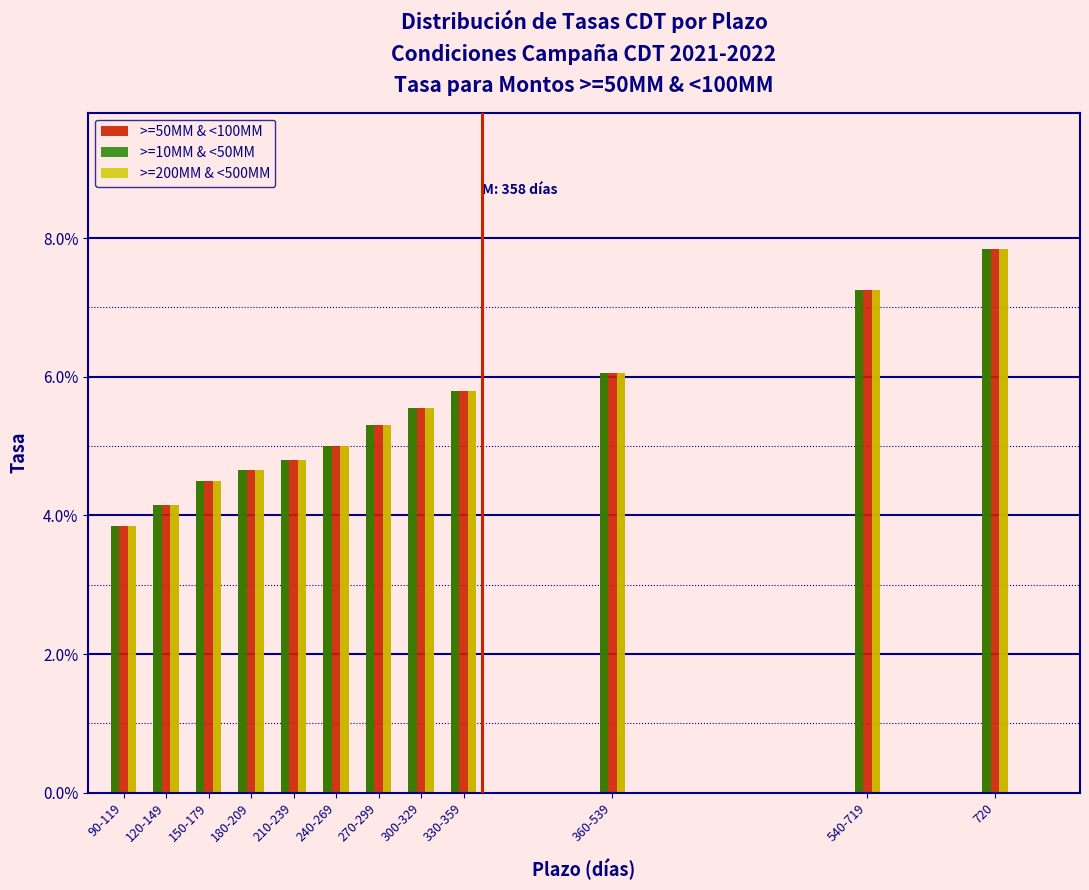

What are all the series names shown in the legend?

>=50MM & <100MM, >=10MM & <50MM, >=200MM & <500MM